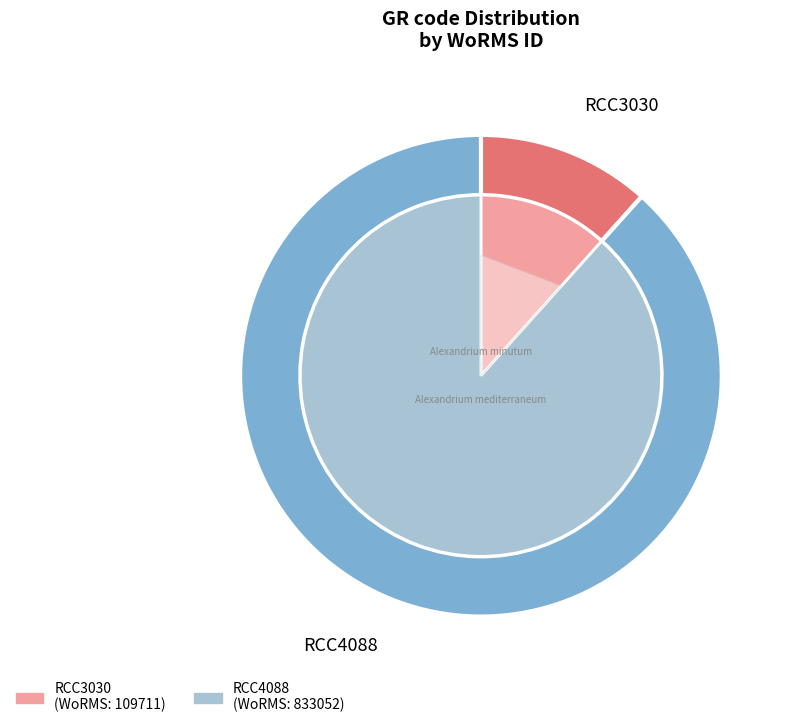

Do RCC4088 and RCC3030 together represent more than half of the pie?

Yes